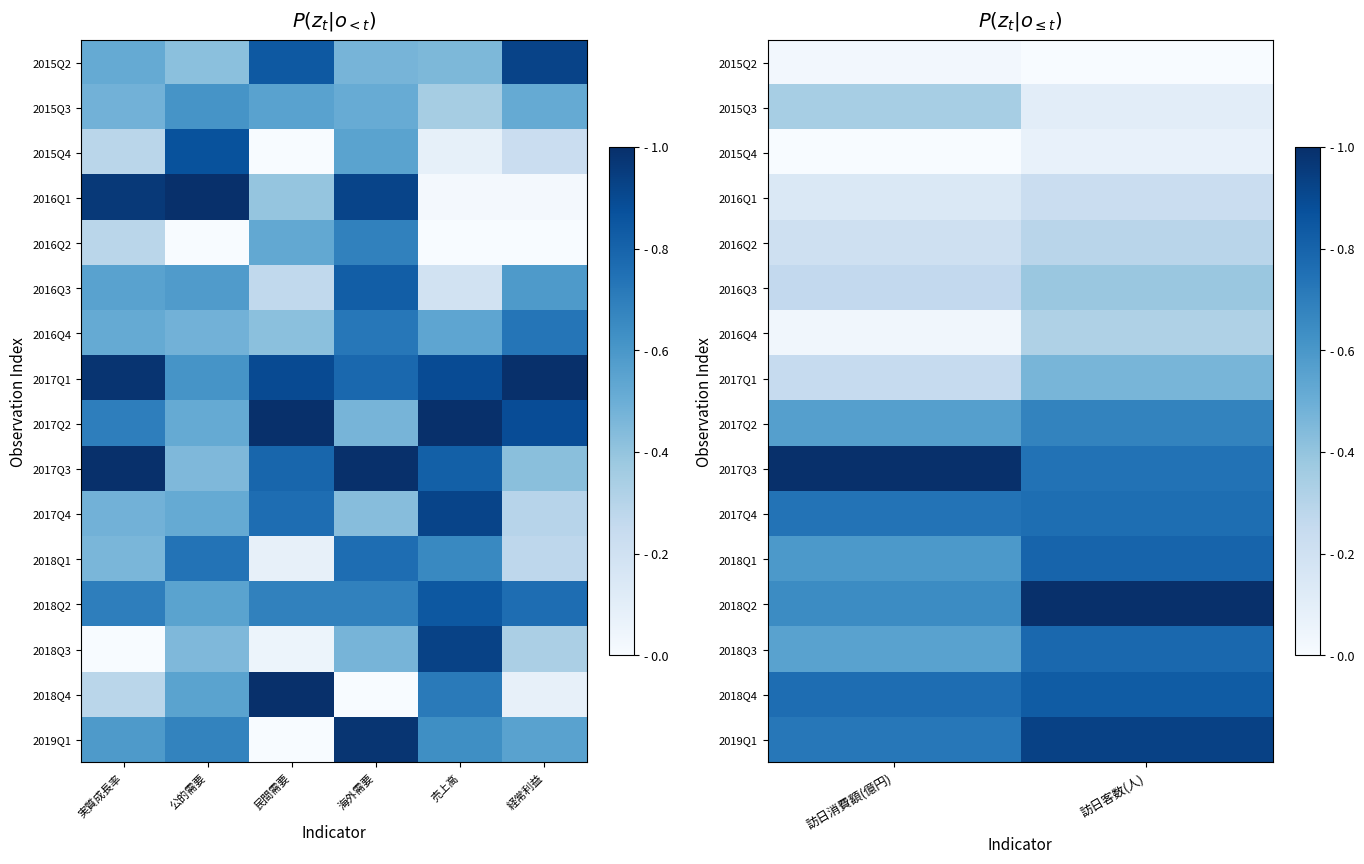

True or false: 2016Q2 has a value of 0.2 at 訪日消費額(億円).

True